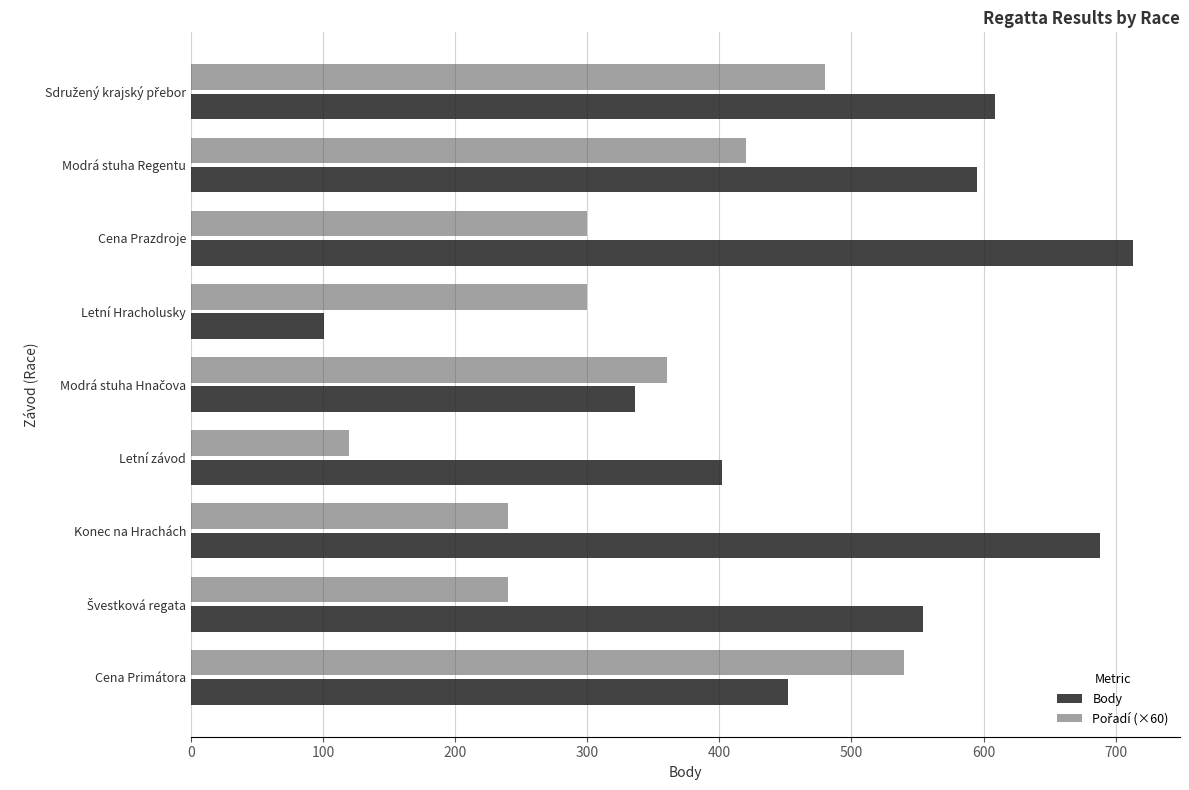

What is the difference between the second highest and minimum values in the Body series?

587